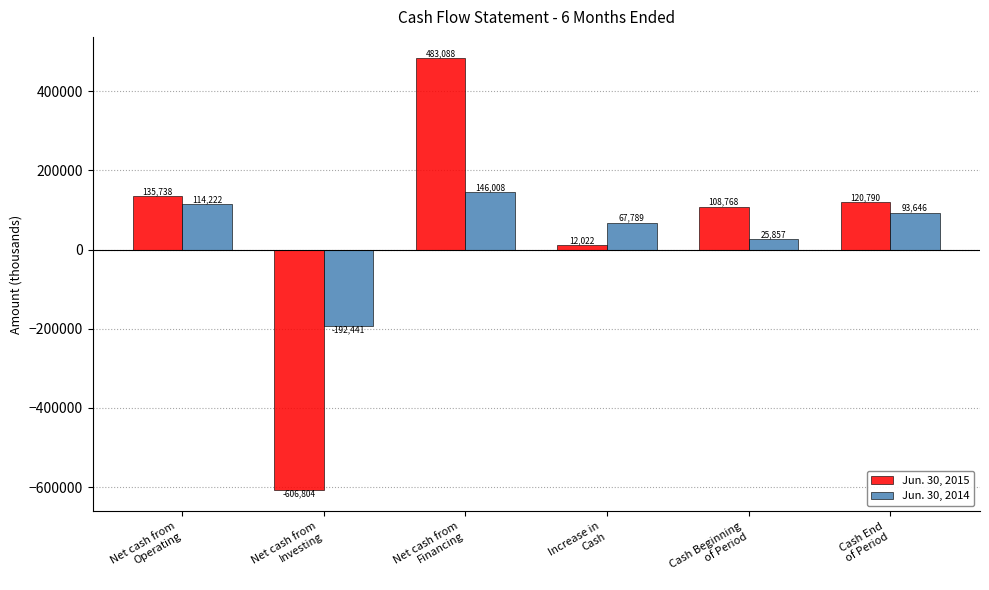

What is the label of the 3rd bar from the left?

Net cash from
Financing